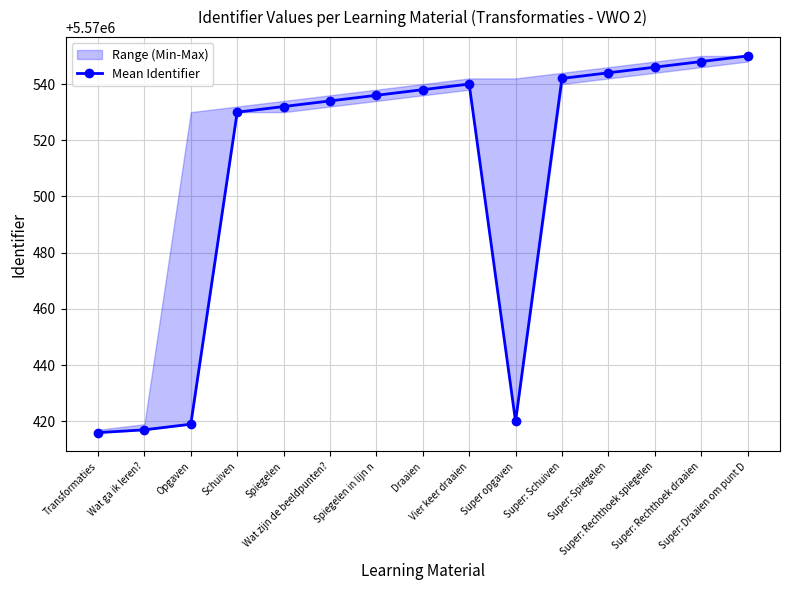

What is the difference between the values at Wat ga ik leren? and Super: Draaien om punt D?

133